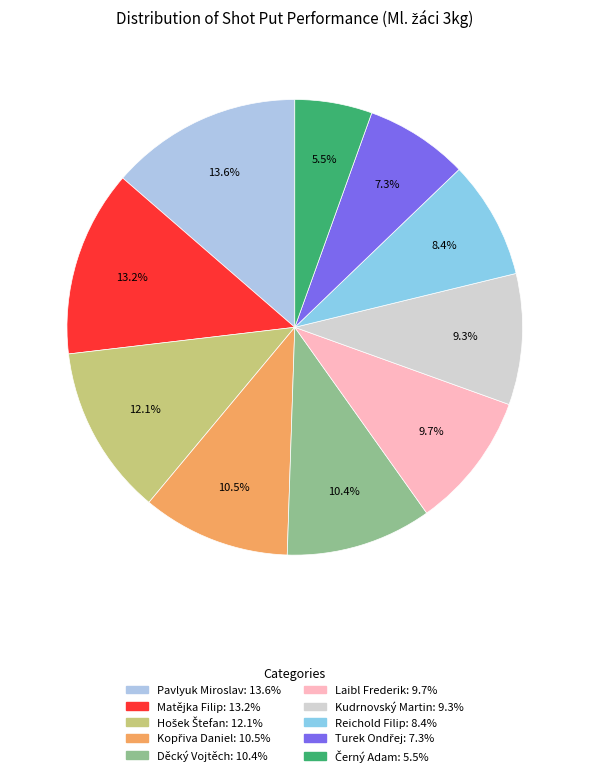

To the nearest percent, what is the combined percentage of Reichold Filip and Turek Ondřej?

16%